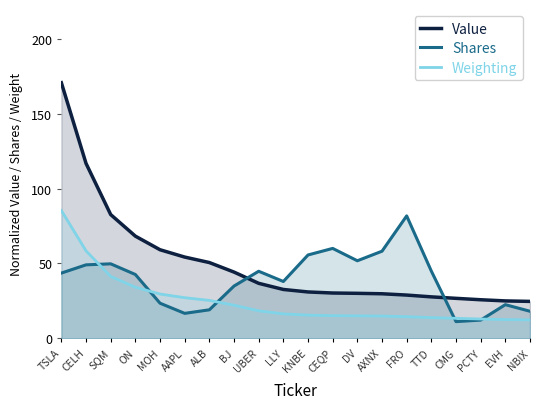

Which has a higher value, SQM or MOH?

SQM